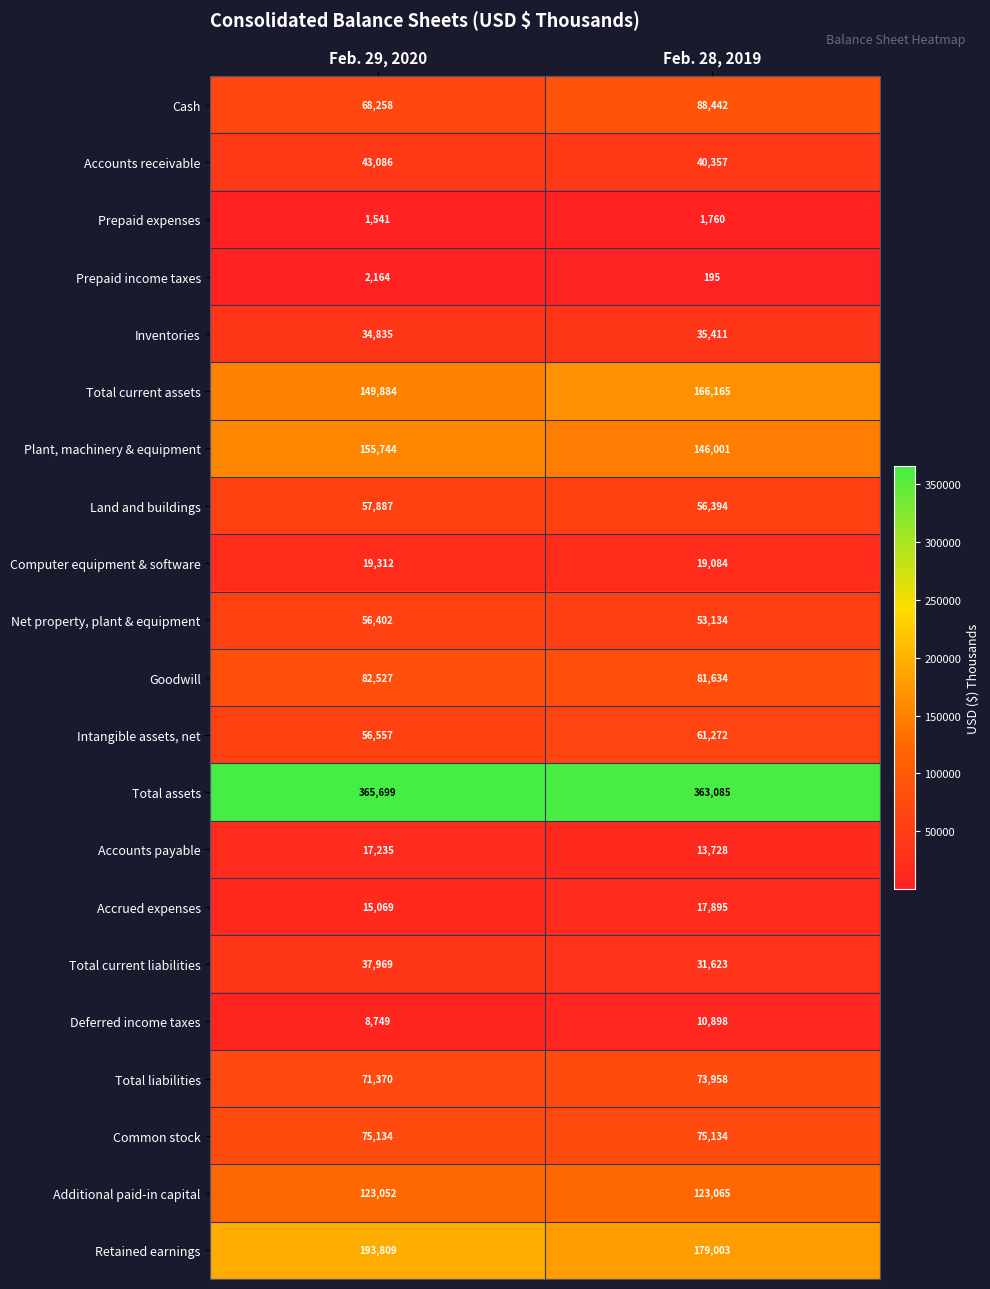

Which label corresponds to the largest value in the chart?

Feb. 29, 2020